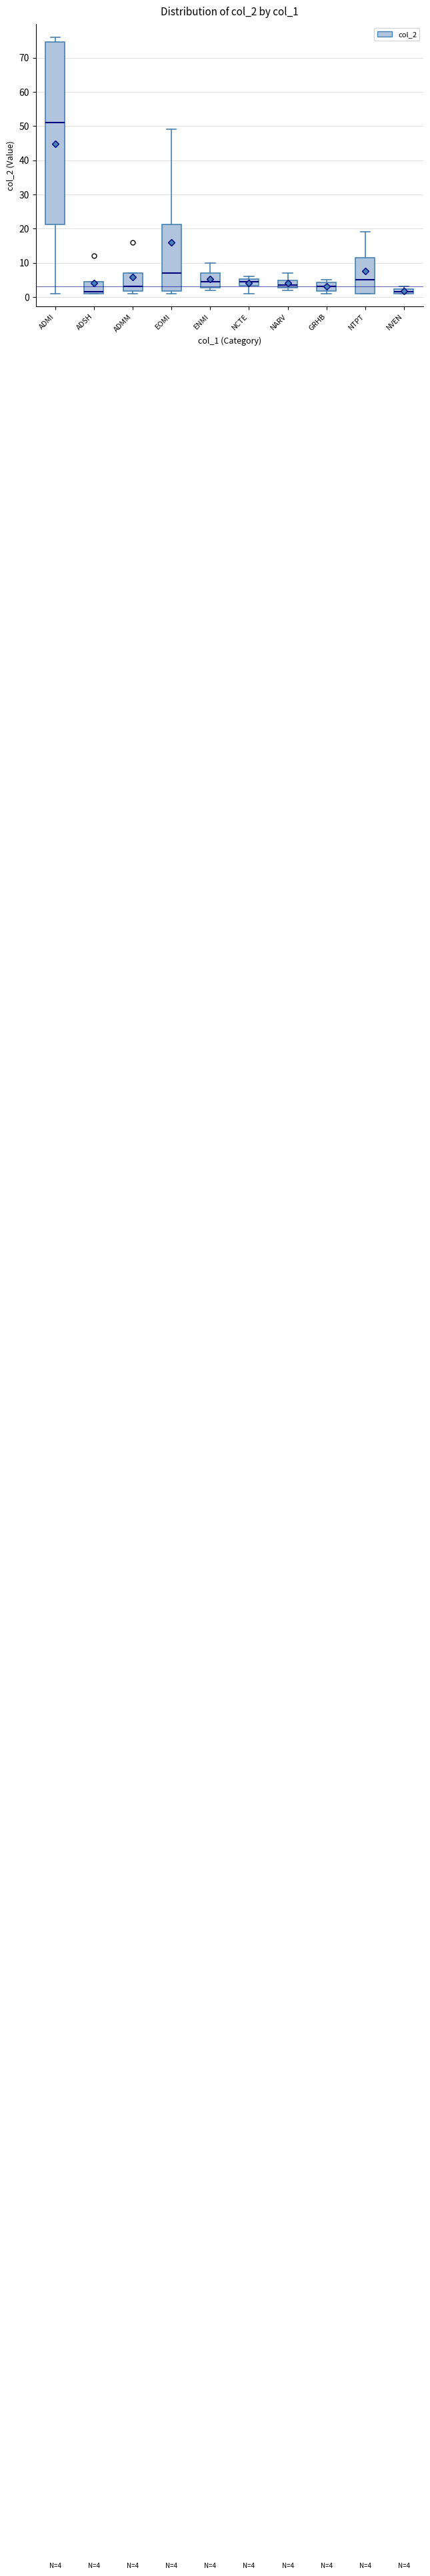

Which box's median line is the highest?

ADMI